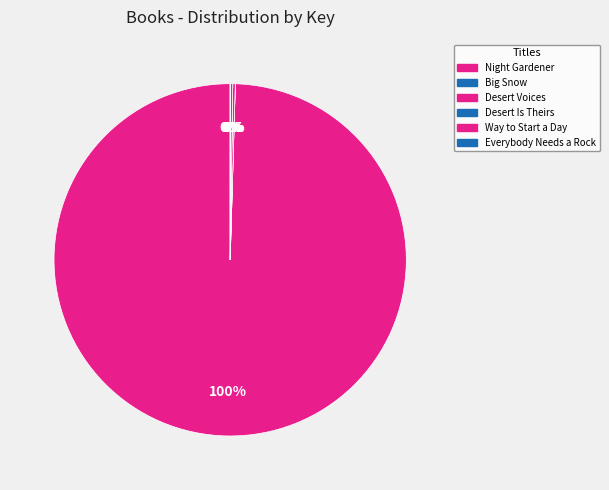

Which category accounts for the majority?

Night Gardener